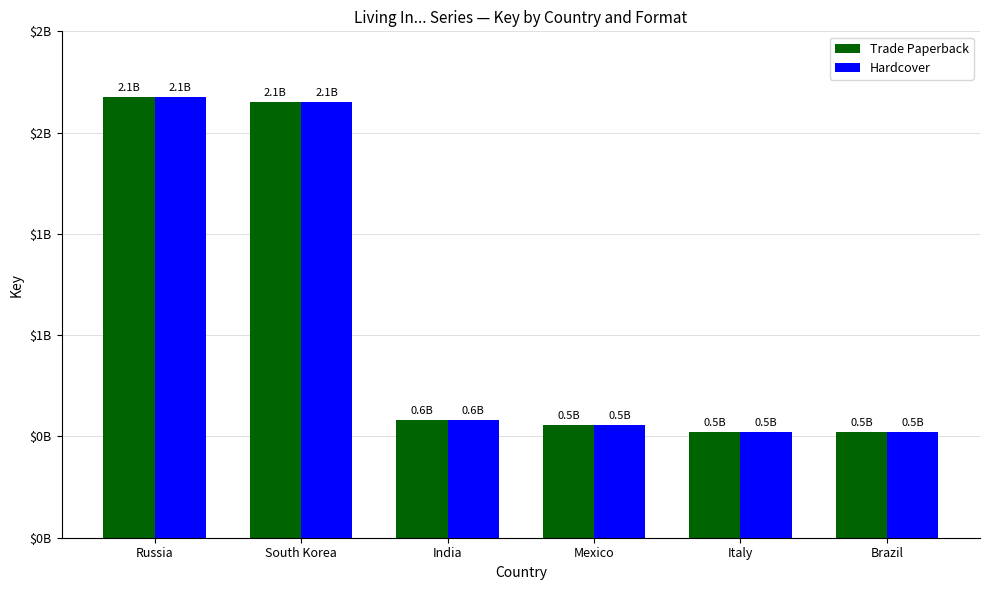

Where does the Trade Paperback series first go above 571662242?

Russia